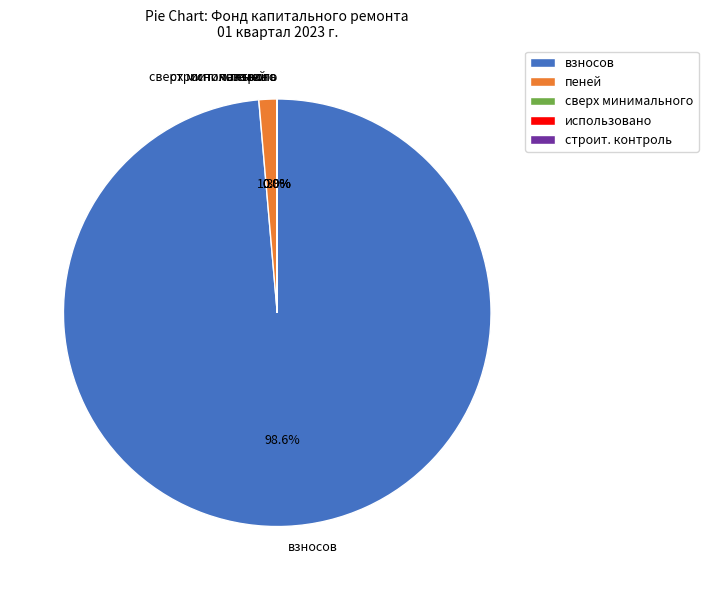

What is the largest slice in the pie chart?

взносов